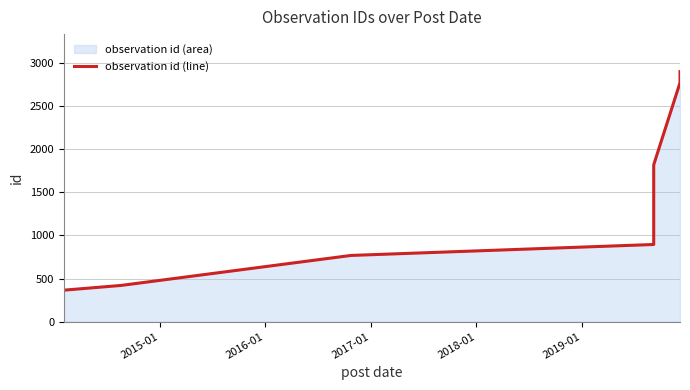

How many values are below 895?

3